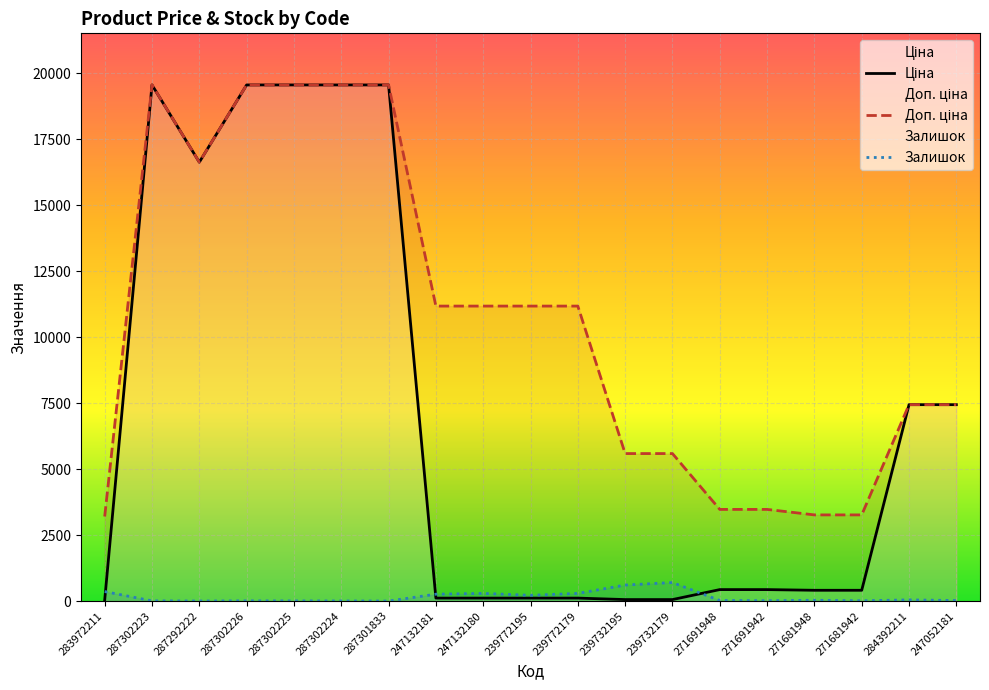

What is the spread (max minus min) of values at 287302226?

19557.9